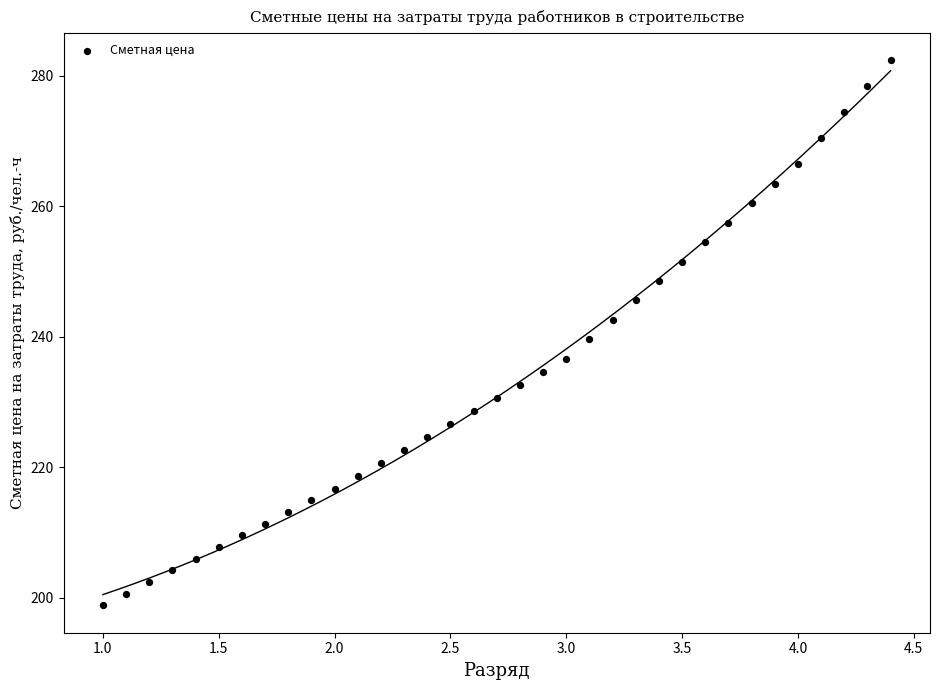

What is the range of X values (max minus min)?

3.4